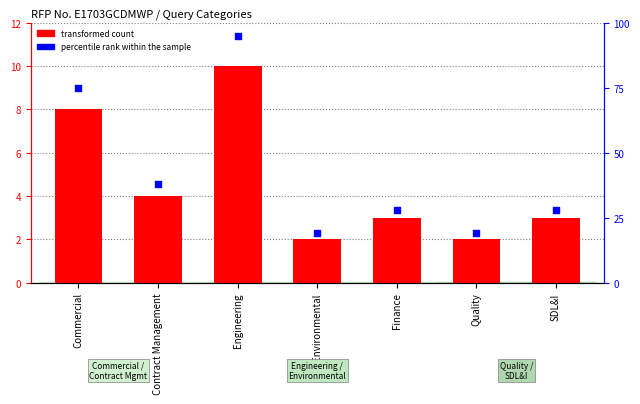

Which series has the largest Y range (max minus min)?

percentile rank within the sample